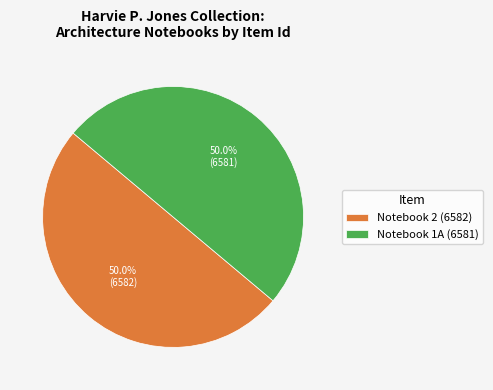

How much of the chart is everything except Notebook 2 (6582)?

50.0%